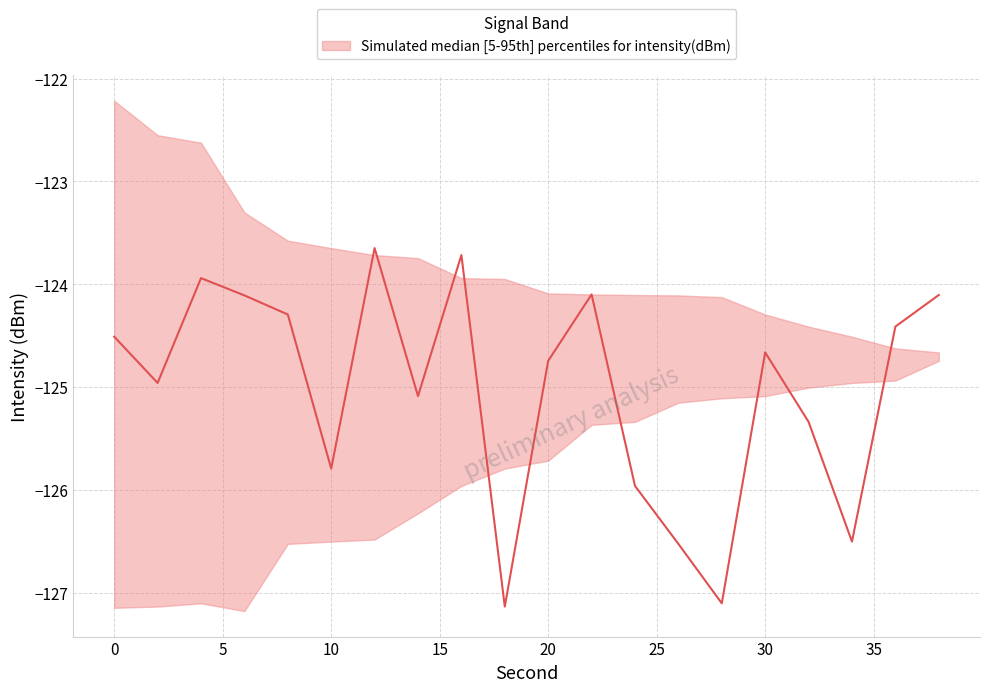

Is it true that intensity_median equals -204.7 at 38?

False